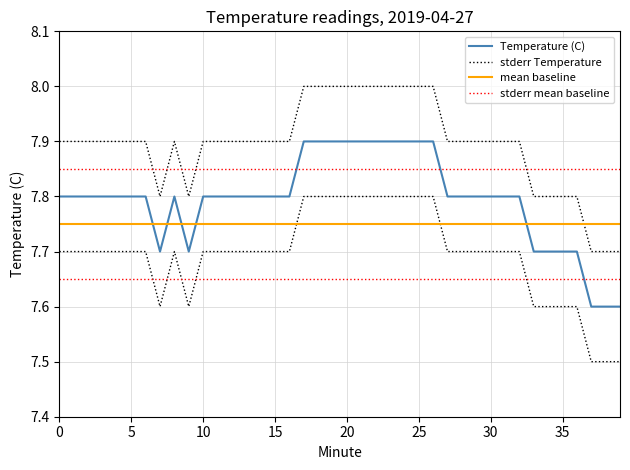

Does the chart display data point markers on the line(s)?

No